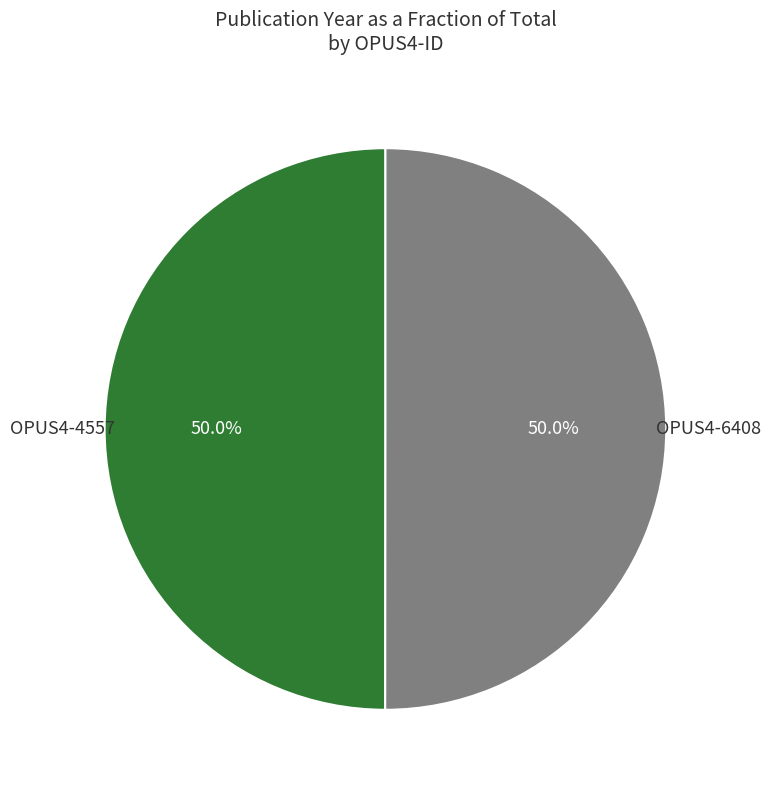

To the nearest percent, what is the average slice percentage?

50%